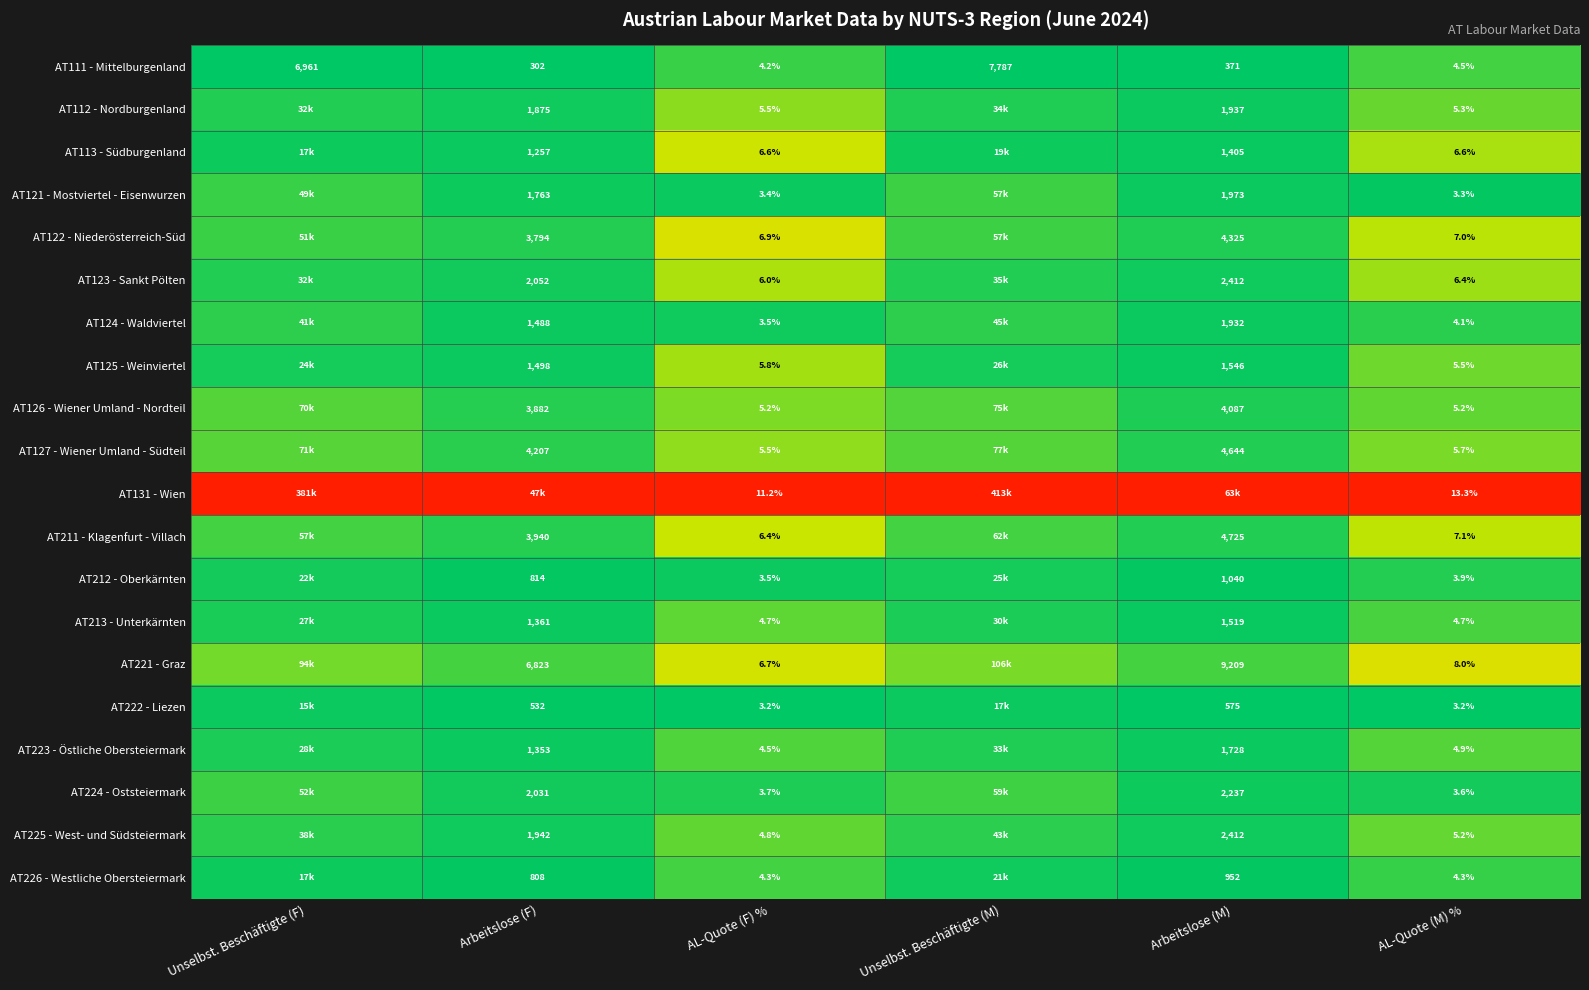

At how many categories does at least one series exceed 0?

6